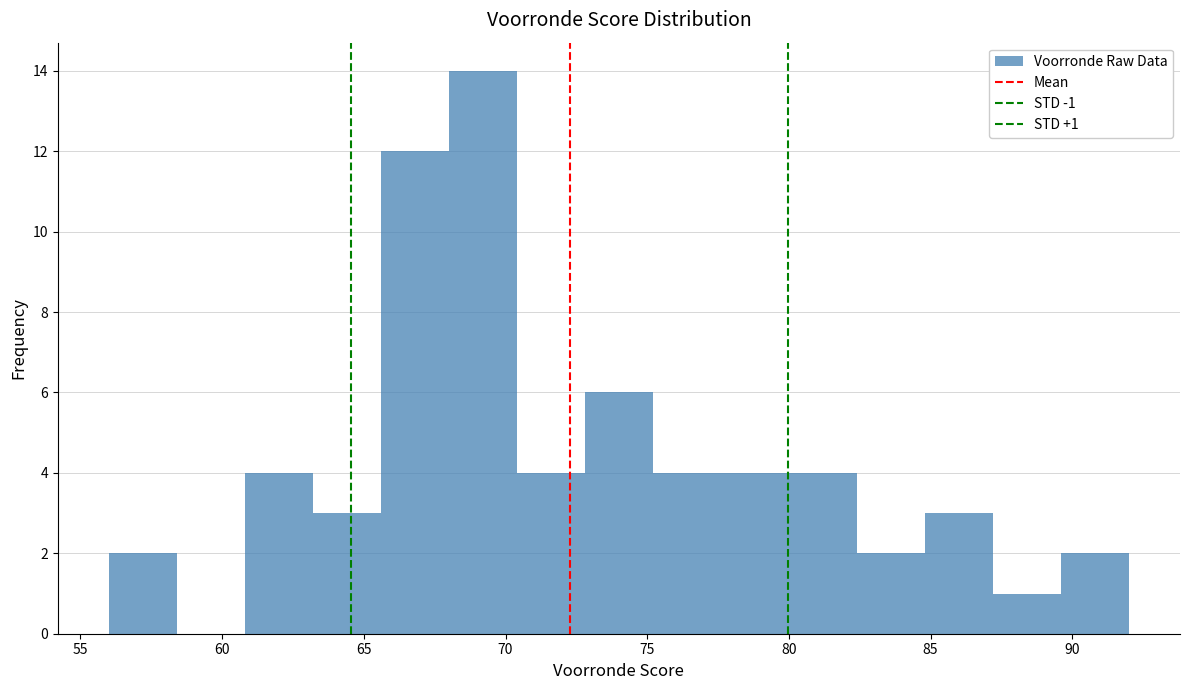

Over which range of the x-axis is the bar tallest?

68.0 to 70.4